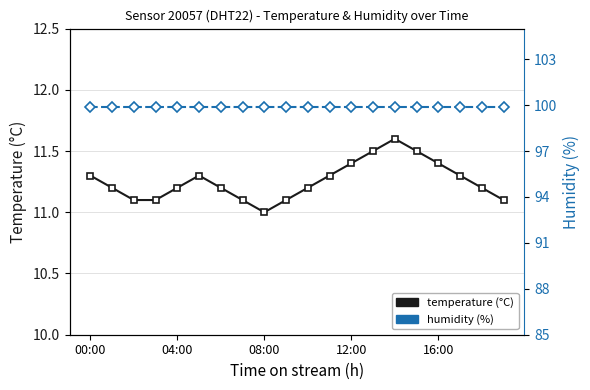

What is the difference between the maximum and minimum values in the temperature series?

0.6